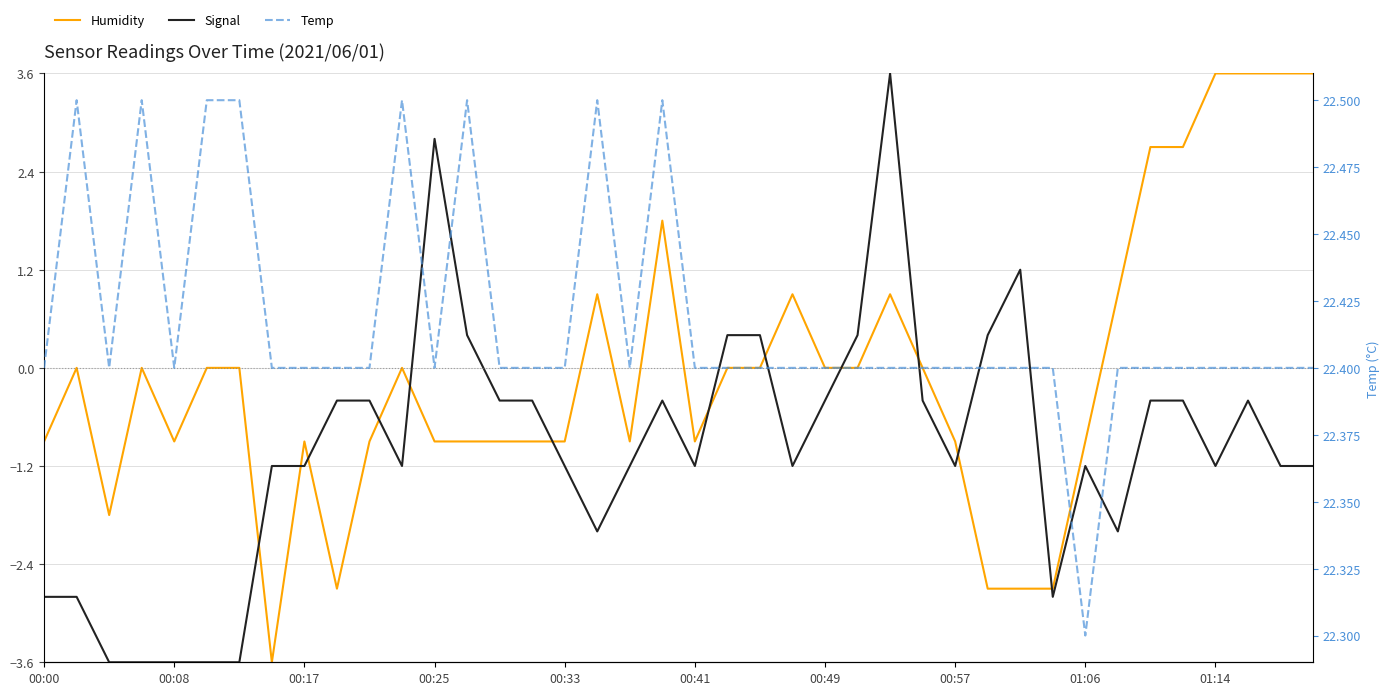

Reading left to right, what are all the values shown in this chart?

Humidity: -0.9	-0.0	-1.8	-0.0	-0.9	-0.0	-0.0	-3.6	-0.9	-2.7	-0.9	-0.0	-0.9	-0.9	-0.9	-0.9	-0.9	0.9	-0.9	1.8	-0.9	-0.0	-0.0	0.9	-0.0	-0.0	0.9	-0.0	-0.9	-2.7	-2.7	-2.7	-0.9	0.9	2.7	2.7	3.6	3.6	3.6	3.6
Signal: -2.8	-2.8	-3.6	-3.6	-3.6	-3.6	-3.6	-1.2	-1.2	-0.4	-0.4	-1.2	2.8	0.4	-0.4	-0.4	-1.2	-2.0	-1.2	-0.4	-1.2	0.4	0.4	-1.2	-0.4	0.4	3.6	-0.4	-1.2	0.4	1.2	-2.8	-1.2	-2.0	-0.4	-0.4	-1.2	-0.4	-1.2	-1.2
Temp: 22.4	22.5	22.4	22.5	22.4	22.5	22.5	22.4	22.4	22.4	22.4	22.5	22.4	22.5	22.4	22.4	22.4	22.5	22.4	22.5	22.4	22.4	22.4	22.4	22.4	22.4	22.4	22.4	22.4	22.4	22.4	22.4	22.3	22.4	22.4	22.4	22.4	22.4	22.4	22.4